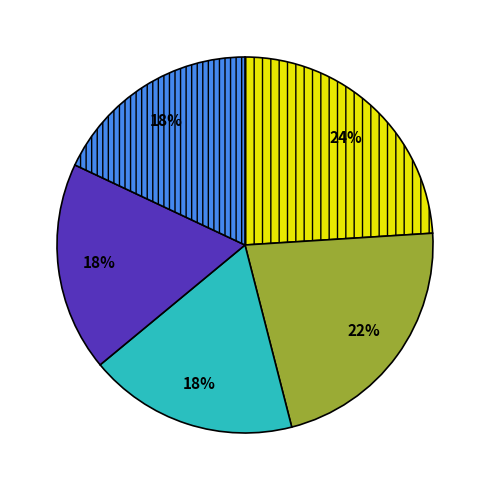

Does any single category account for the majority?

No